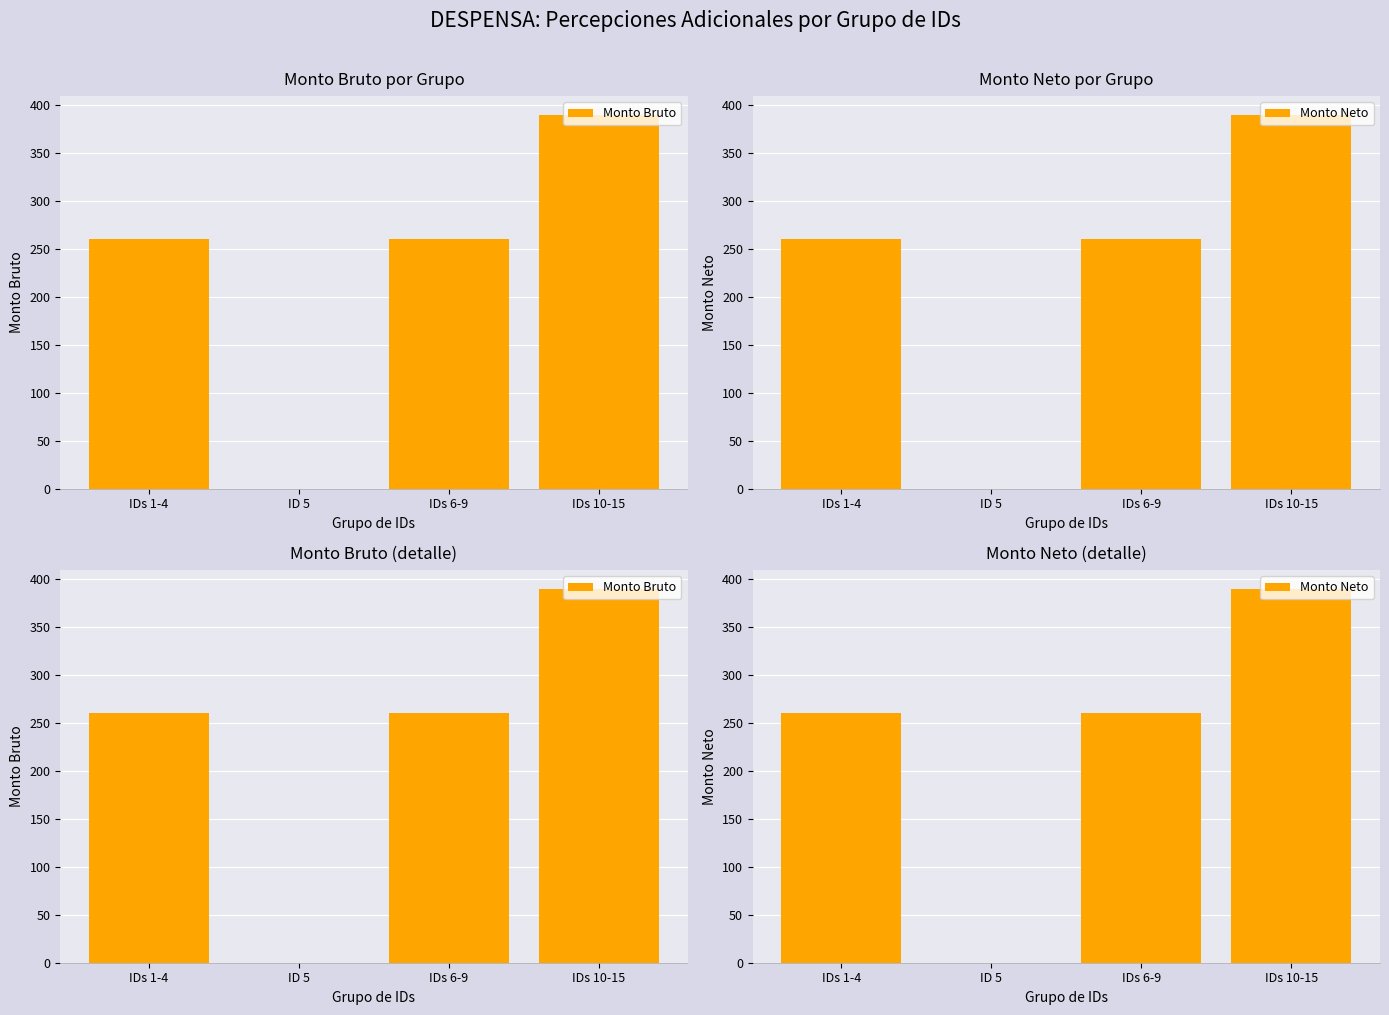

What position from the left is IDs 1-4?

1